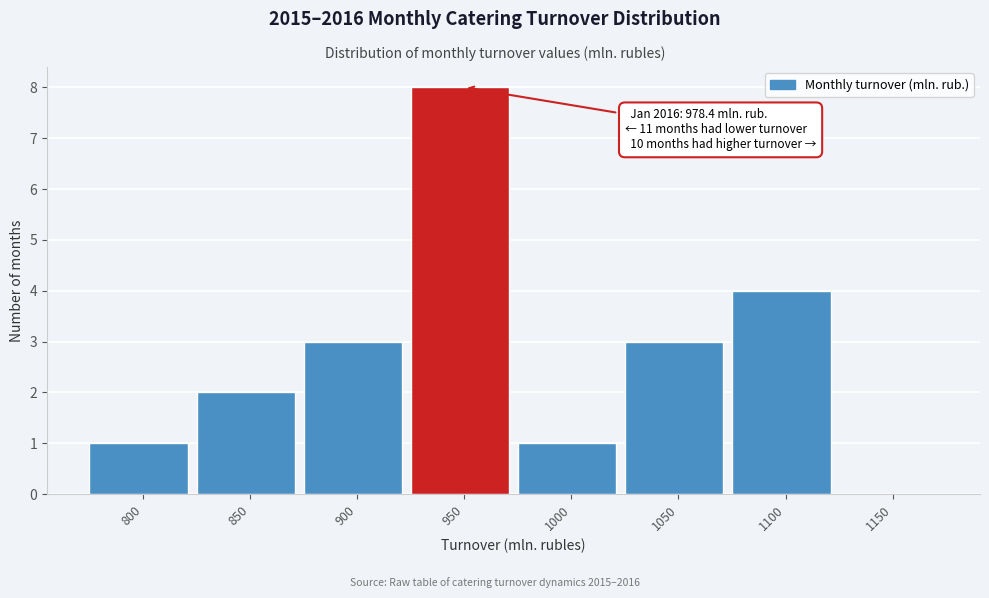

Reading left to right, extract all data points from this chart.

800=1	850=2	900=3	950=8	1000=1	1050=3	1100=4	1150=0